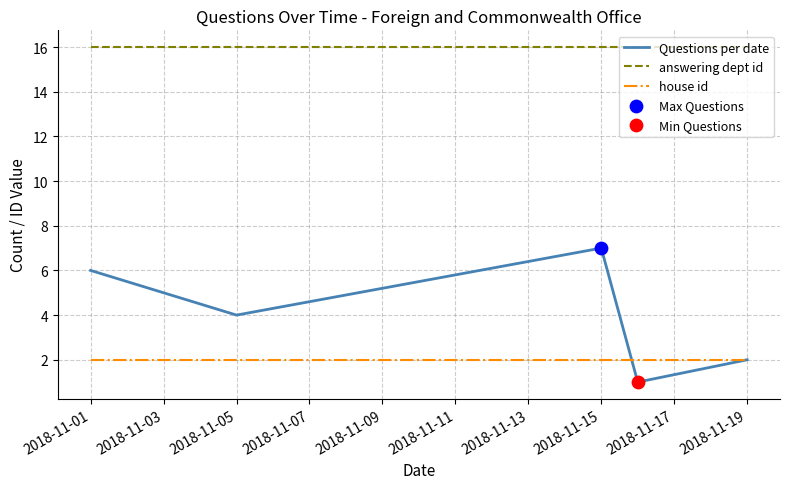

Rank the series by their maximum value, from highest to lowest.

answering dept id, Questions per date, house id